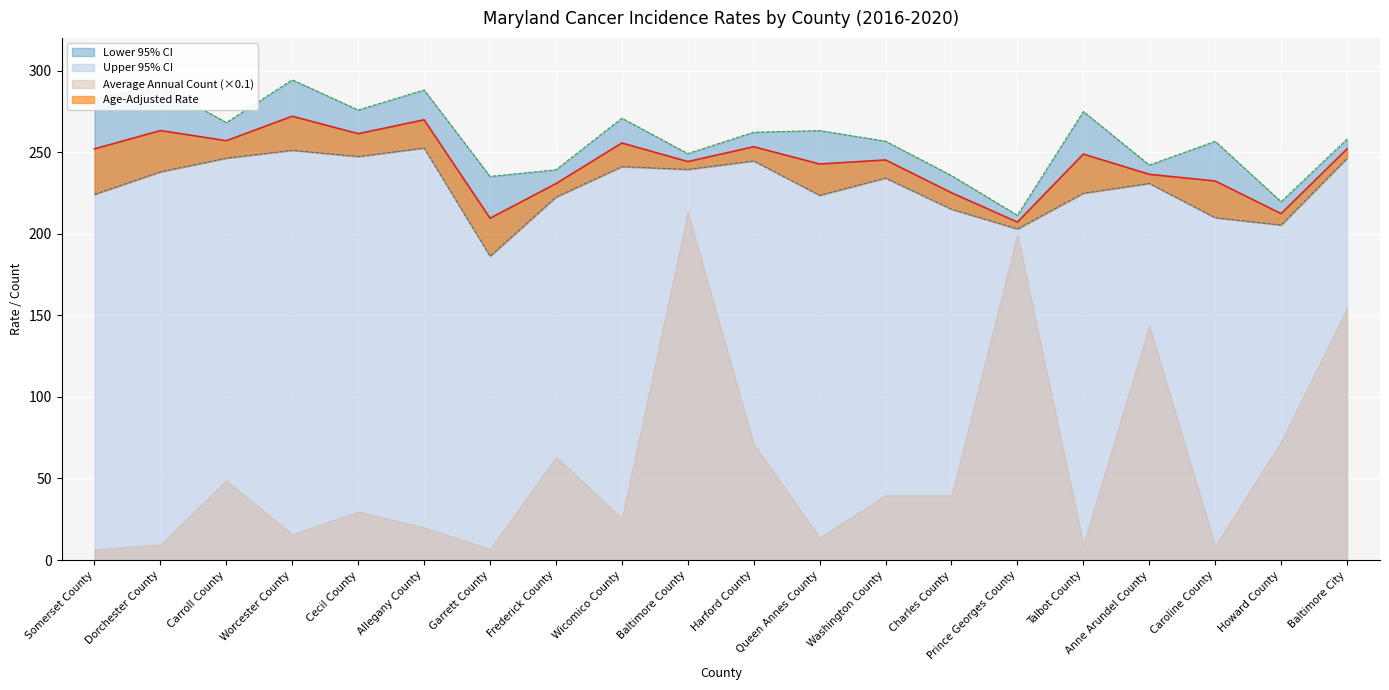

Which has a higher value, Prince Georges County or Charles County?

Charles County